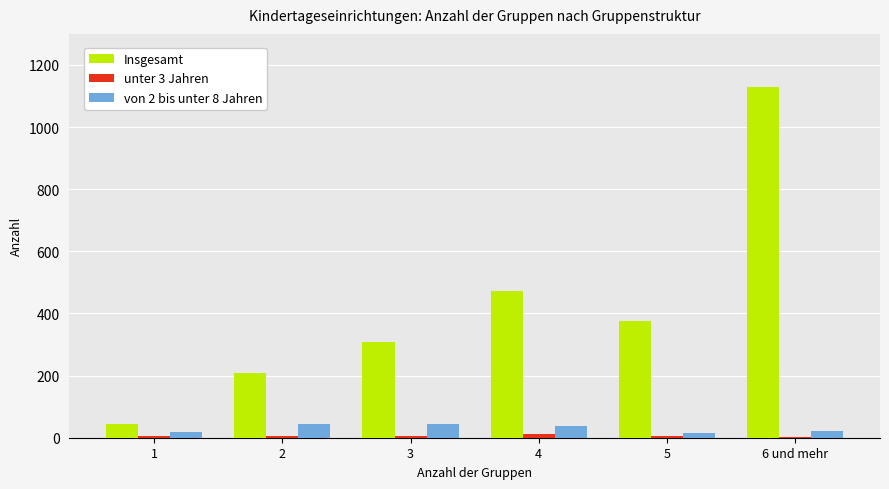

Which series changed the most between 1 and 3?

Insgesamt